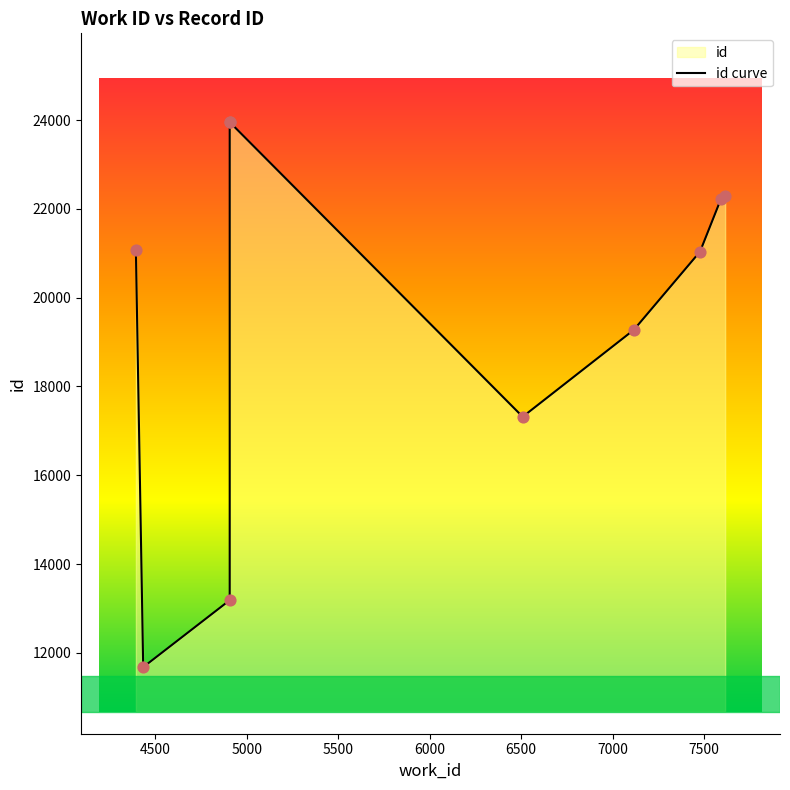

Approximately how many times larger is the value at 4433 compared to 7593?

0.5